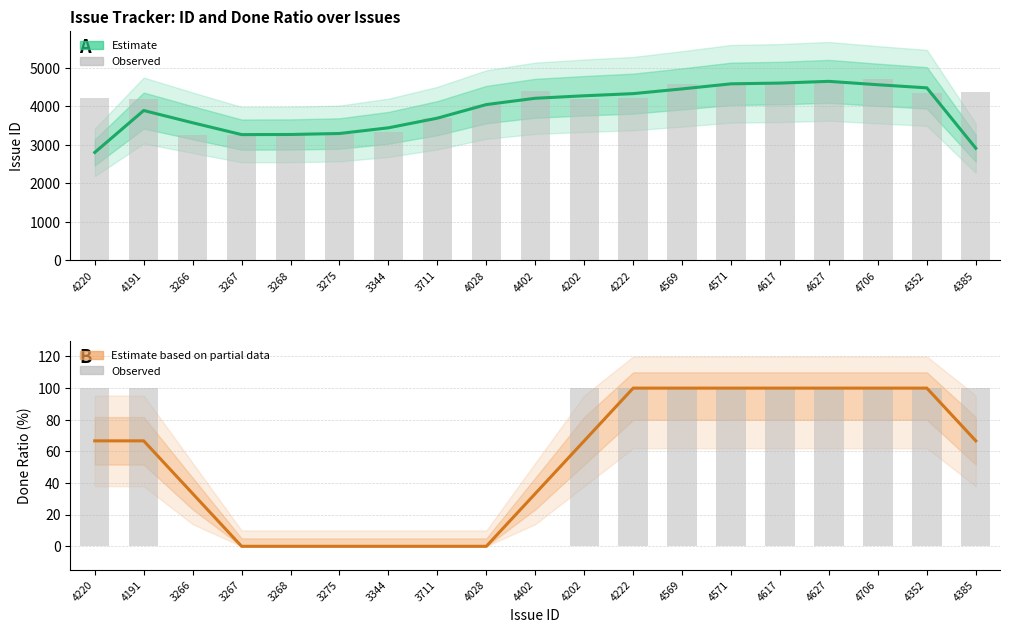

Between 3275 and 3344, which is larger?

3344